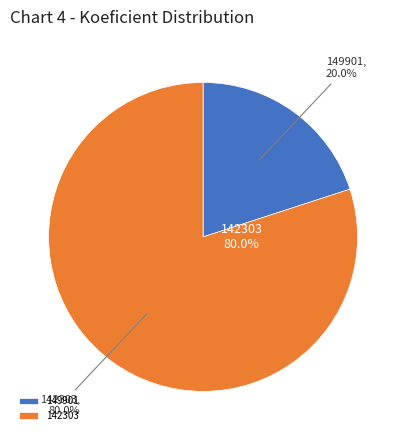

To the nearest percent, what is the average slice percentage?

50%